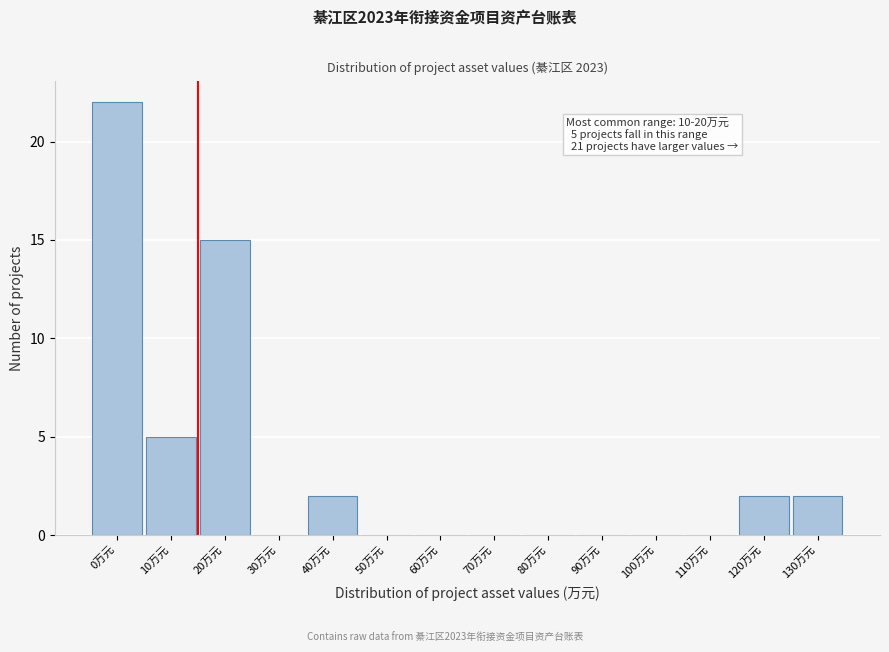

Reading left to right, transcribe all the data shown in this chart.

0万元=22	10万元=5	20万元=15	30万元=0	40万元=2	50万元=0	60万元=0	70万元=0	80万元=0	90万元=0	100万元=0	110万元=0	120万元=2	130万元=2